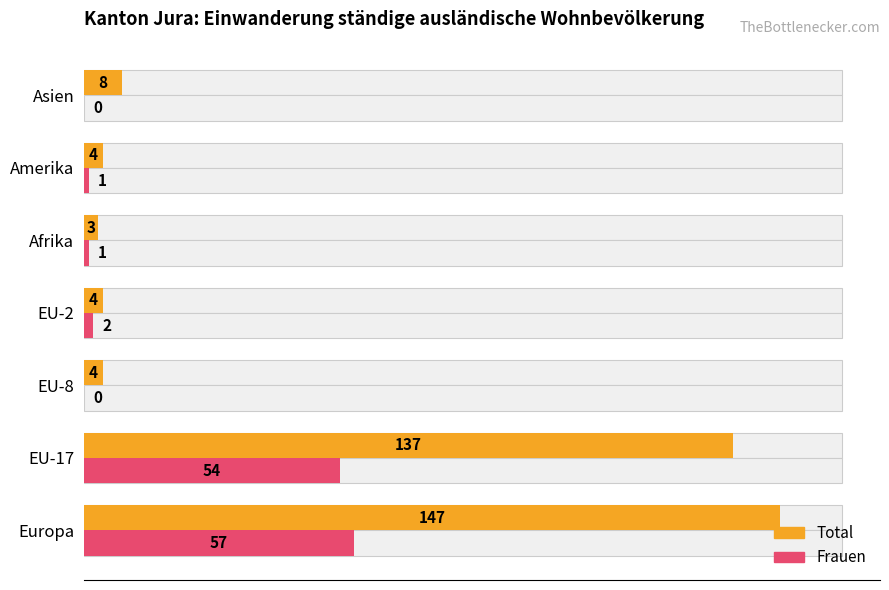

Is it true that Total equals 6 at EU-8?

False